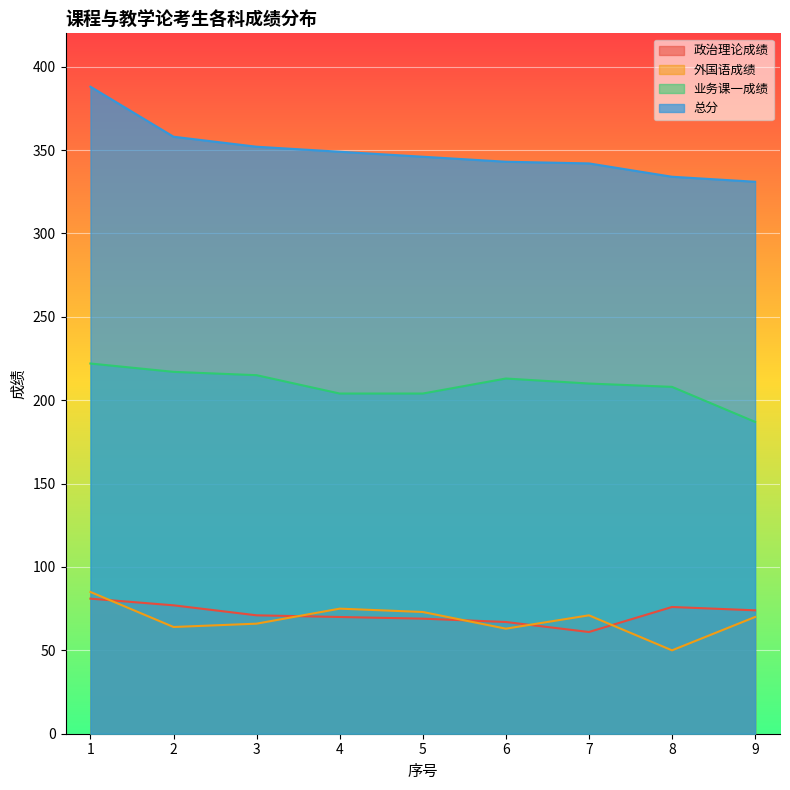

How many times do 外国语成绩 and 政治理论成绩 cross each other?

5